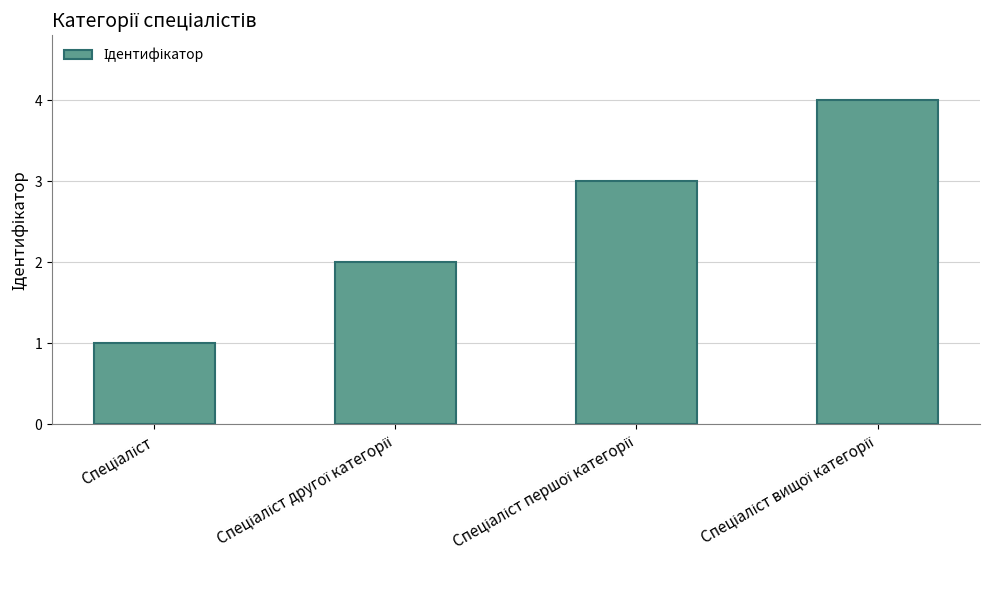

What is the sum of all values?

10